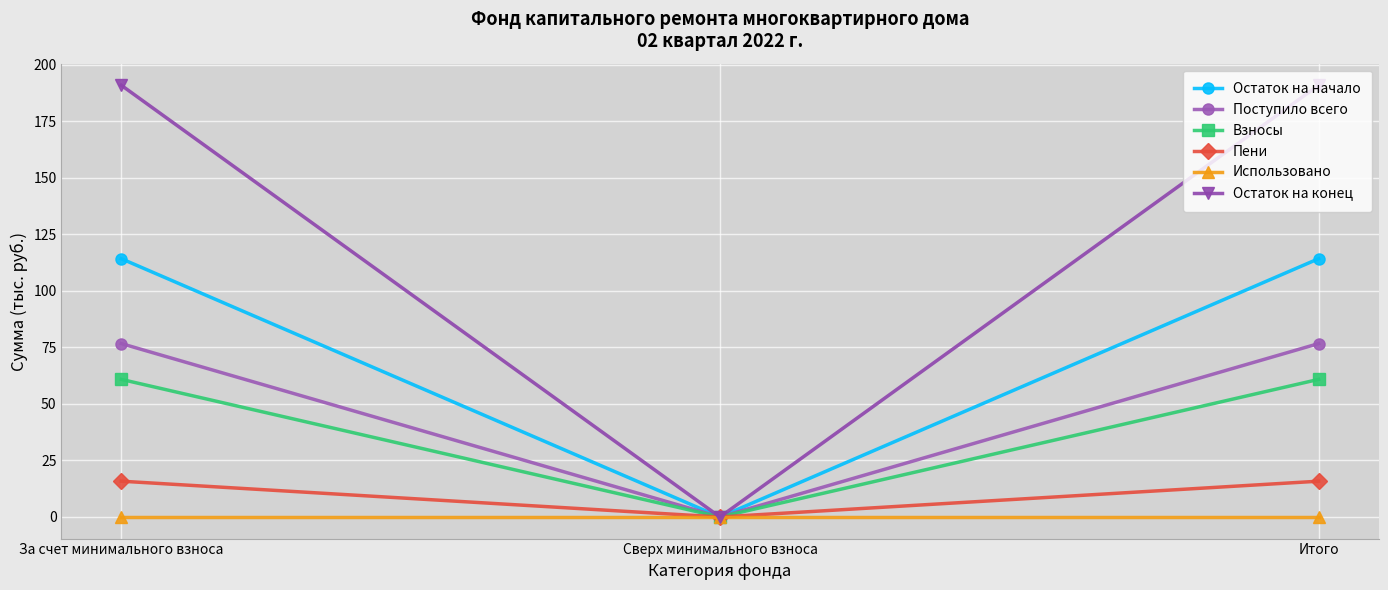

How many lines are shown in the chart?

6